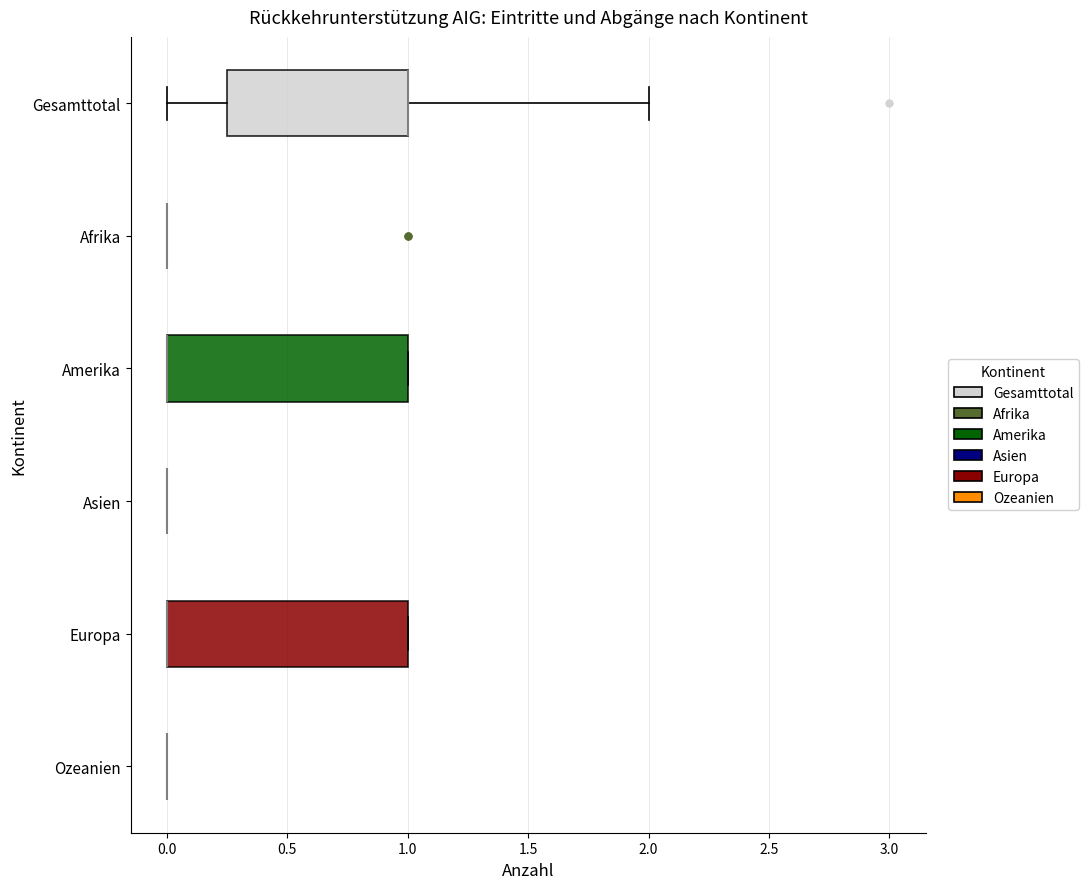

Where is the right edge of the box for Europa on the x-axis? The values are not printed on the chart, so give them approximately, as read against the axis.

1.00